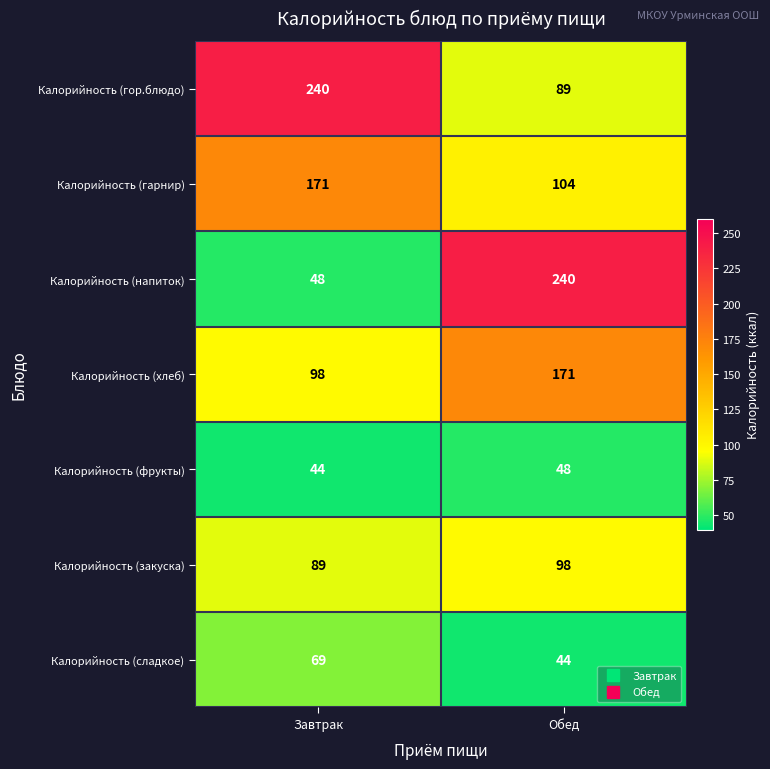

Between Завтрак and Обед, which series saw the biggest shift?

Калорийность (напиток)